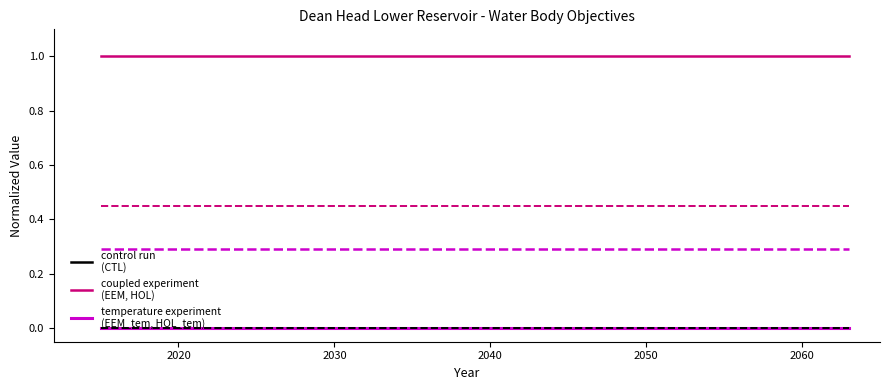

Does the chart have visible grid lines?

No